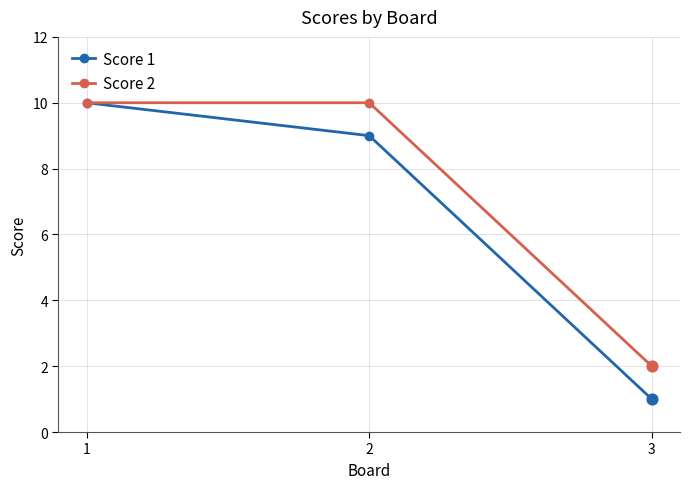

What are all the series names shown in the legend?

Score 1, Score 2